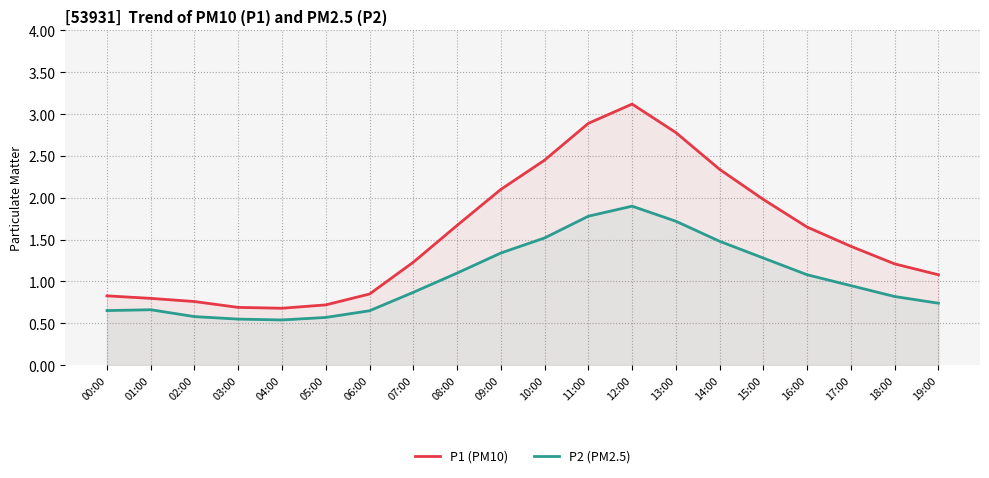

Between 05:00 and 18:00, which series saw the biggest shift?

P1 (PM10)